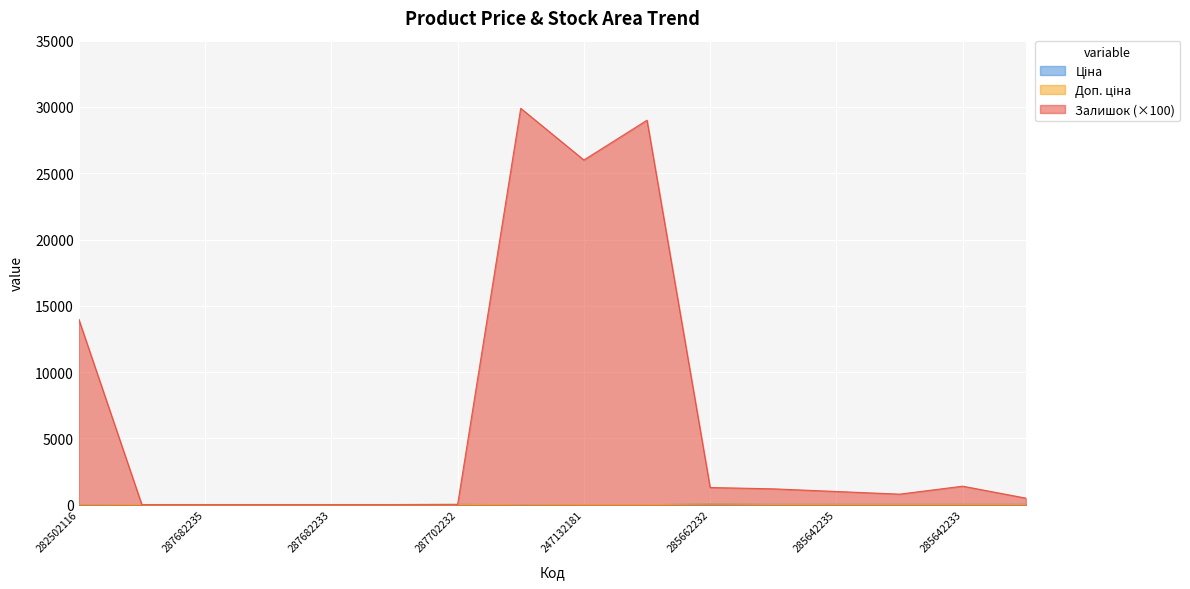

Does the chart display data point markers on the line(s)?

No